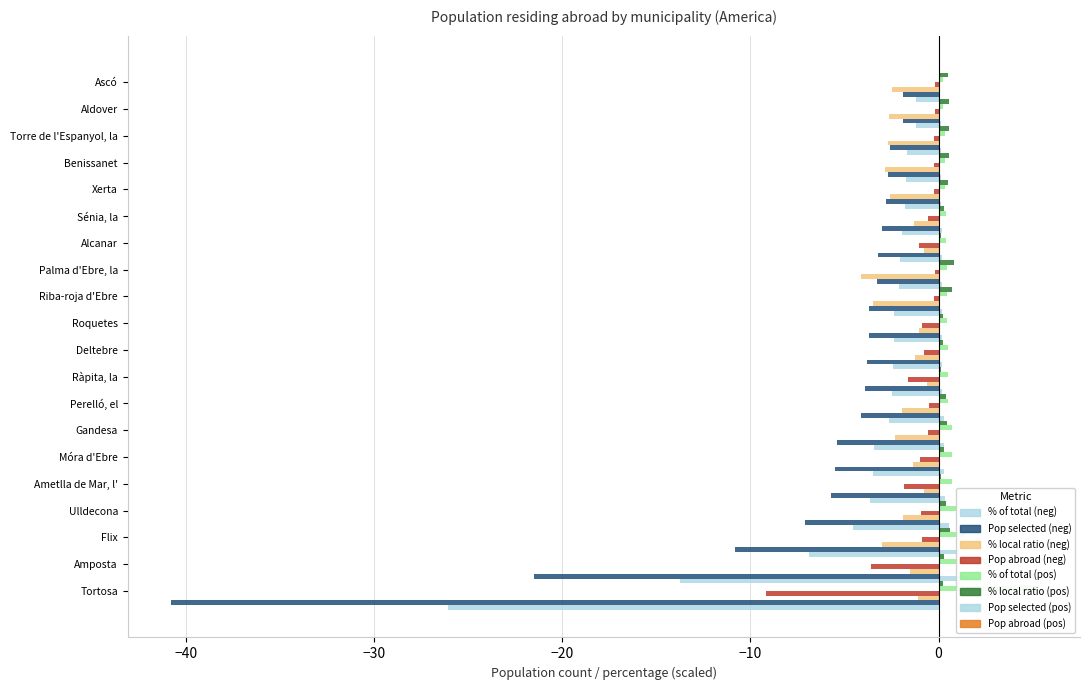

Between Tortosa and Riba-roja d'Ebre, which series saw the biggest shift?

Population in selected place